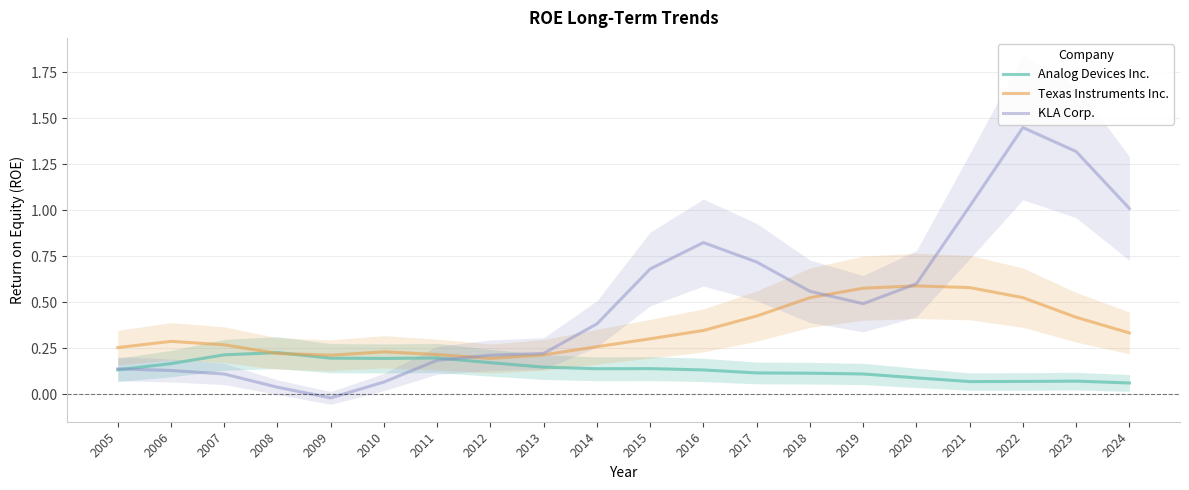

List the labels in order of Analog Devices Inc. value, largest first.

2008, 2007, 2011, 2009, 2010, 2012, 2006, 2013, 2015, 2014, 2005, 2016, 2017, 2018, 2019, 2020, 2023, 2022, 2021, 2024